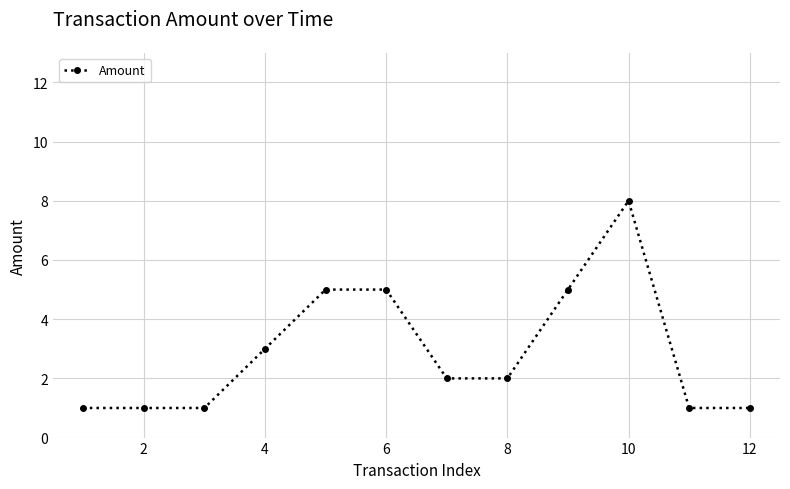

Reading left to right, transcribe all the data shown in this chart.

1	1	1	3	5	5	2	2	5	8	1	1